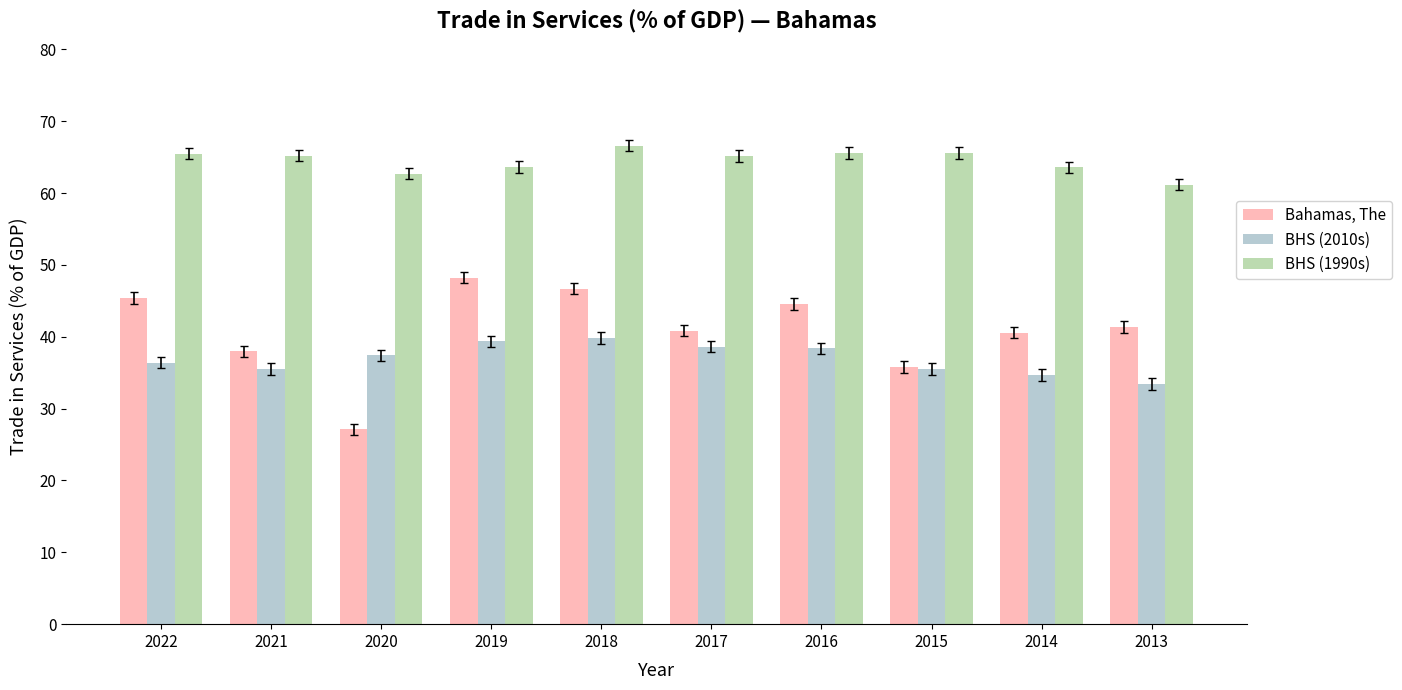

What is the difference between the second highest and second lowest values in the BHS (2010s) series?

4.7